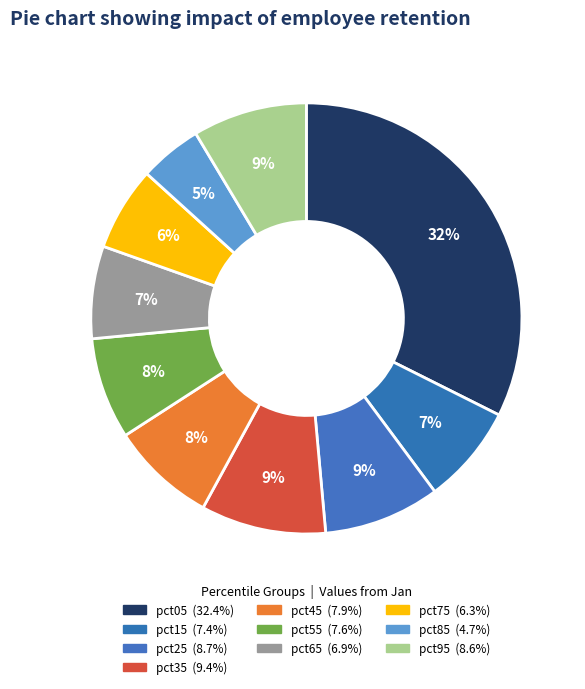

Is there any slice that represents more than half of the pie?

No